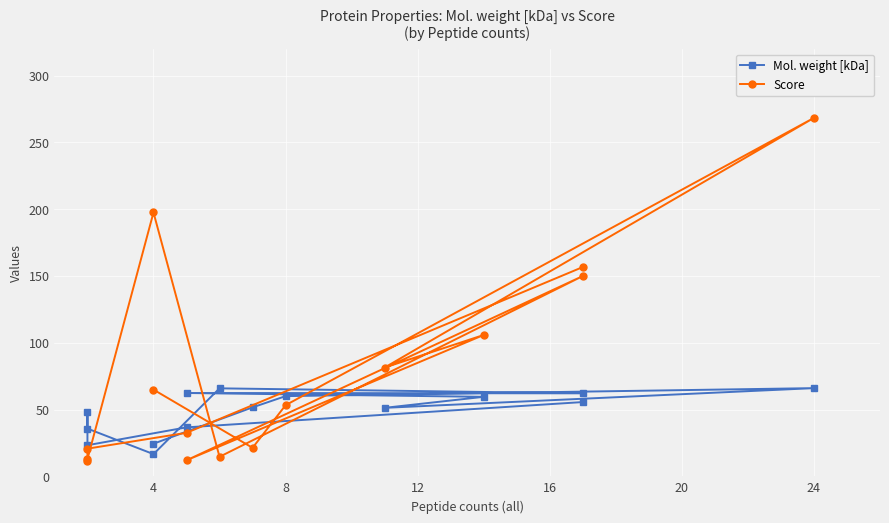

How many data points does each series have?

15